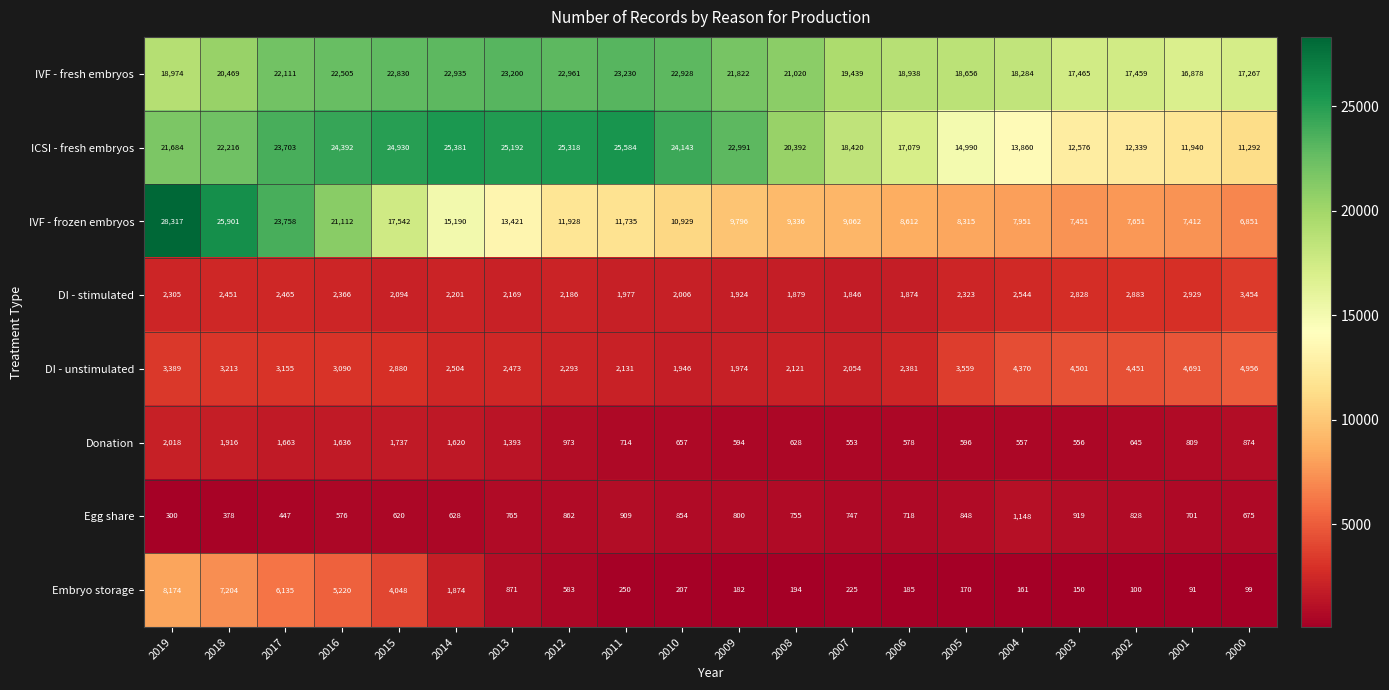

How many categories are shown in the chart?

20